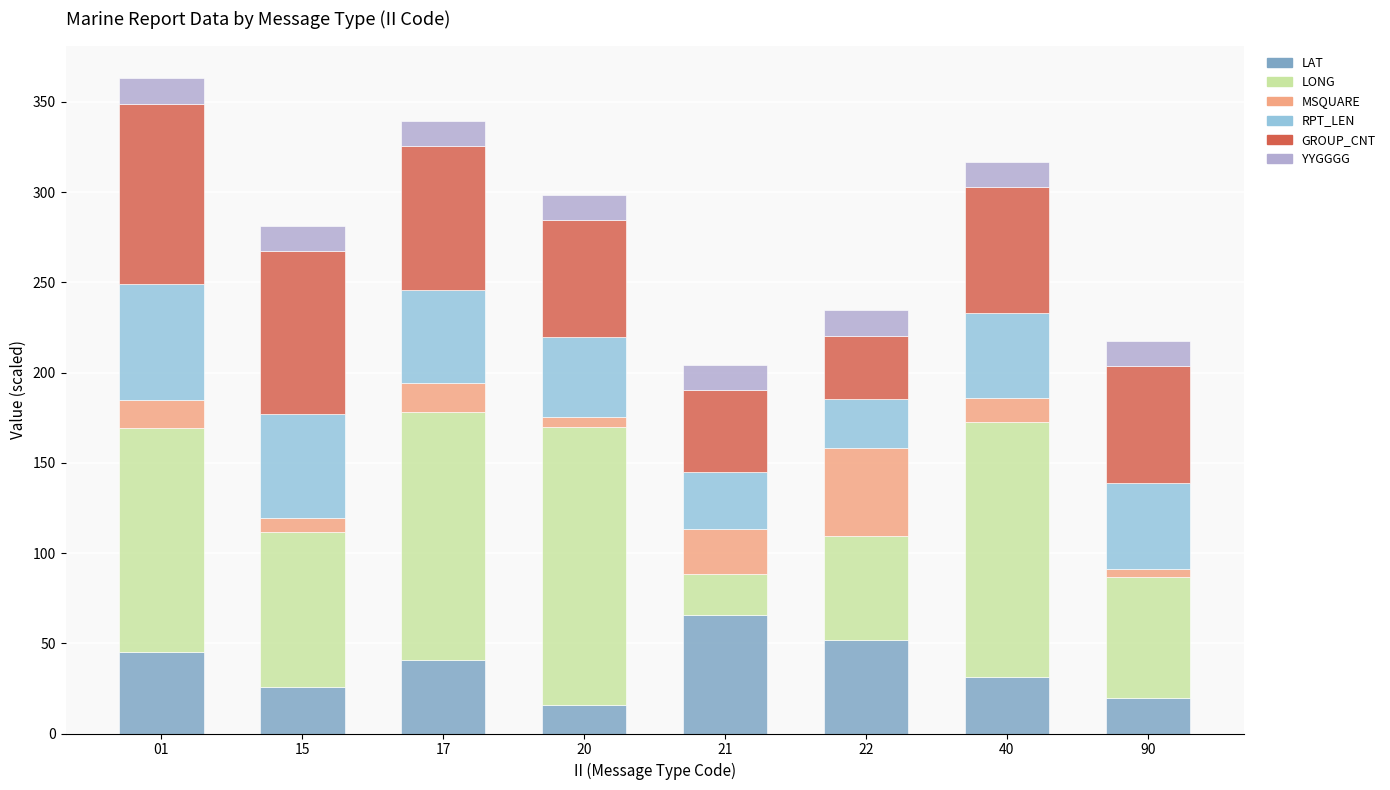

Which category has the highest value in the LAT series?

21